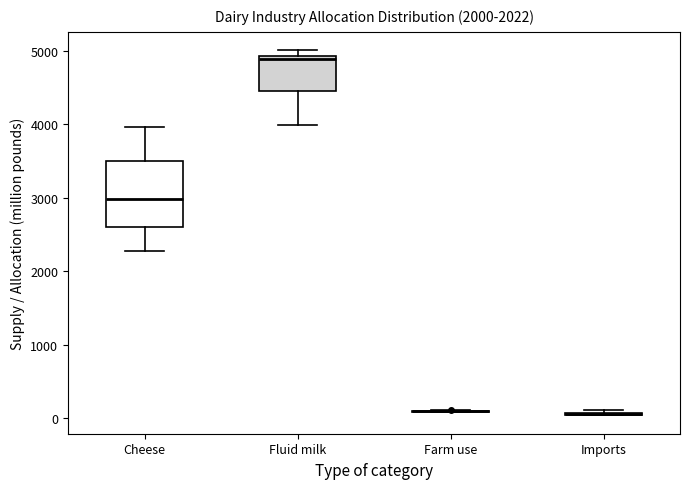

Reading left to right, transcribe this box plot: for each box, give where its median line is, the range the box spans, and where its two whiskers end, as read against the y-axis. The values are not printed on the chart, so give them approximately, as read against the axis.

Cheese: median 3000, box 2600 to 3500, whiskers 2300 to 4000
Fluid milk: median 4900 (just below the box's upper edge), box 4500 to 4900, whiskers 4000 to 5000
Farm use: box collapsed to a line at 100, whiskers 100 to 100
Imports: box collapsed to a line at 100, whiskers 0 to 100